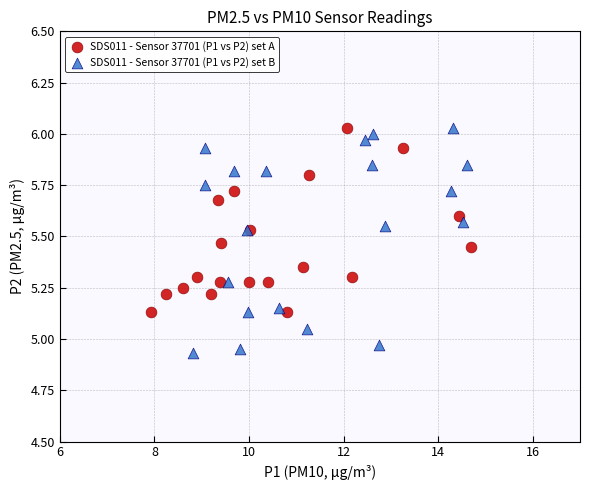

Which series has the widest spread of Y values?

SDS011 - Sensor 37701 (P1 vs P2) set B